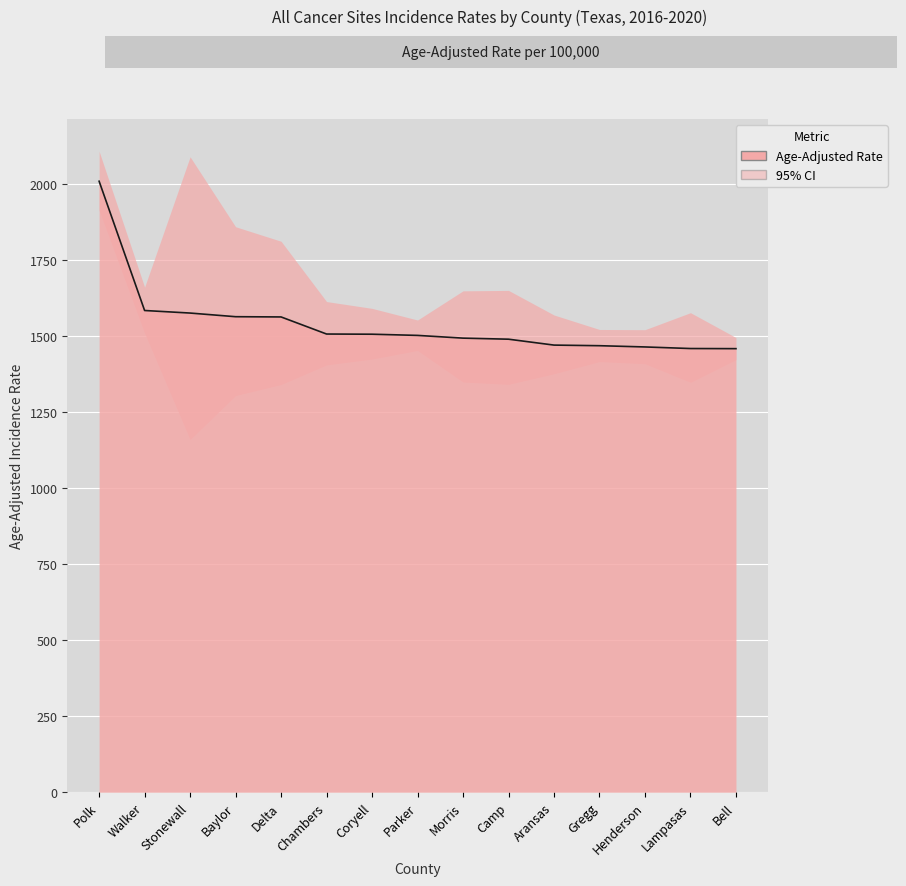

At which label does Lower 95% CI first exceed 1405?

Polk